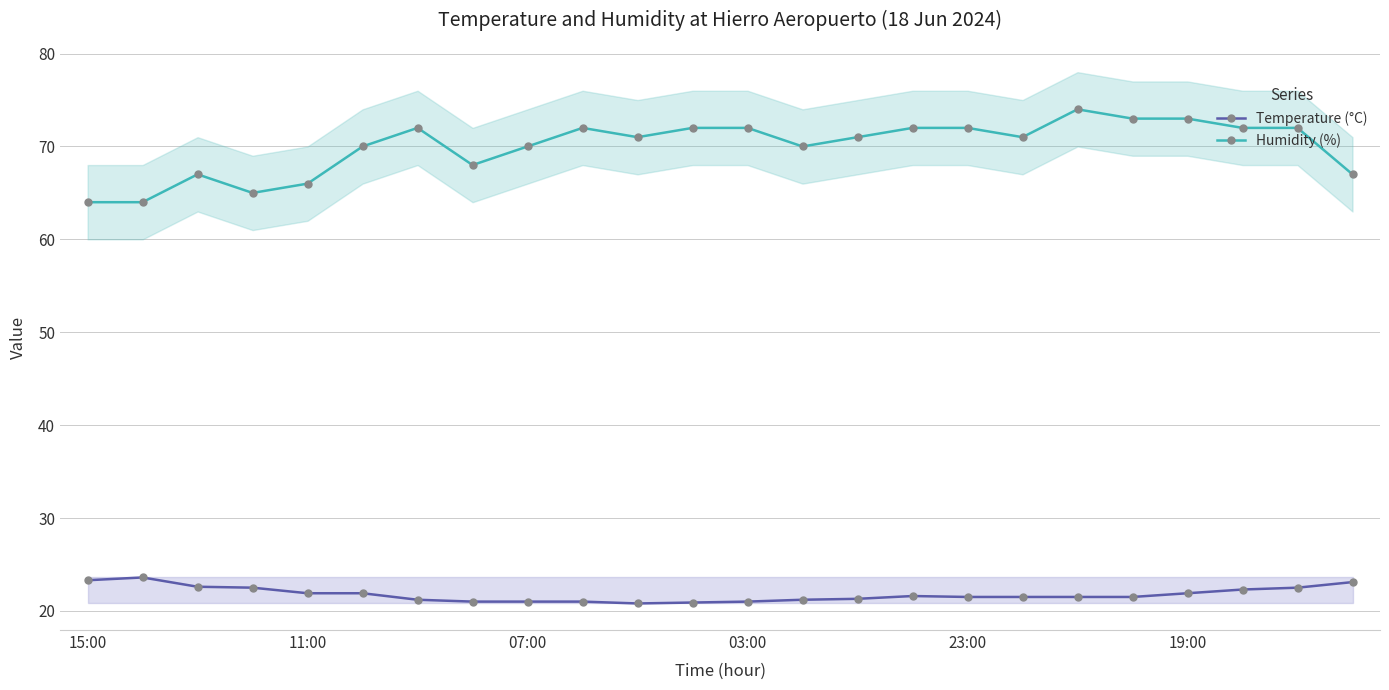

Is it true that Humidity (%) equals 126.9 at 11?

False